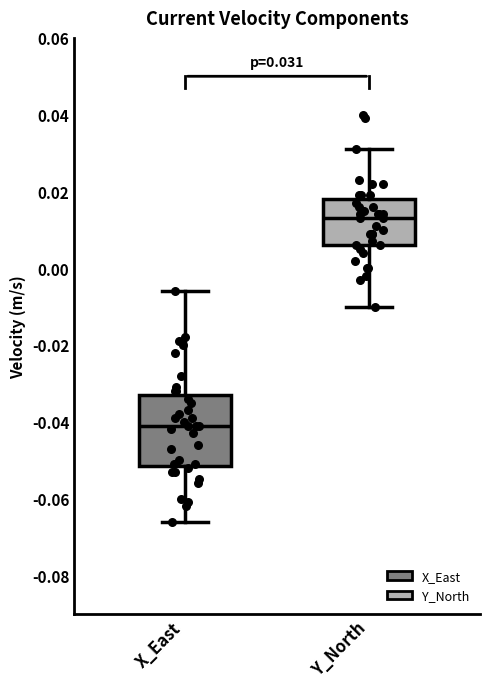

Comparing the boxes themselves (not the whiskers), which one is the tallest?

X_East